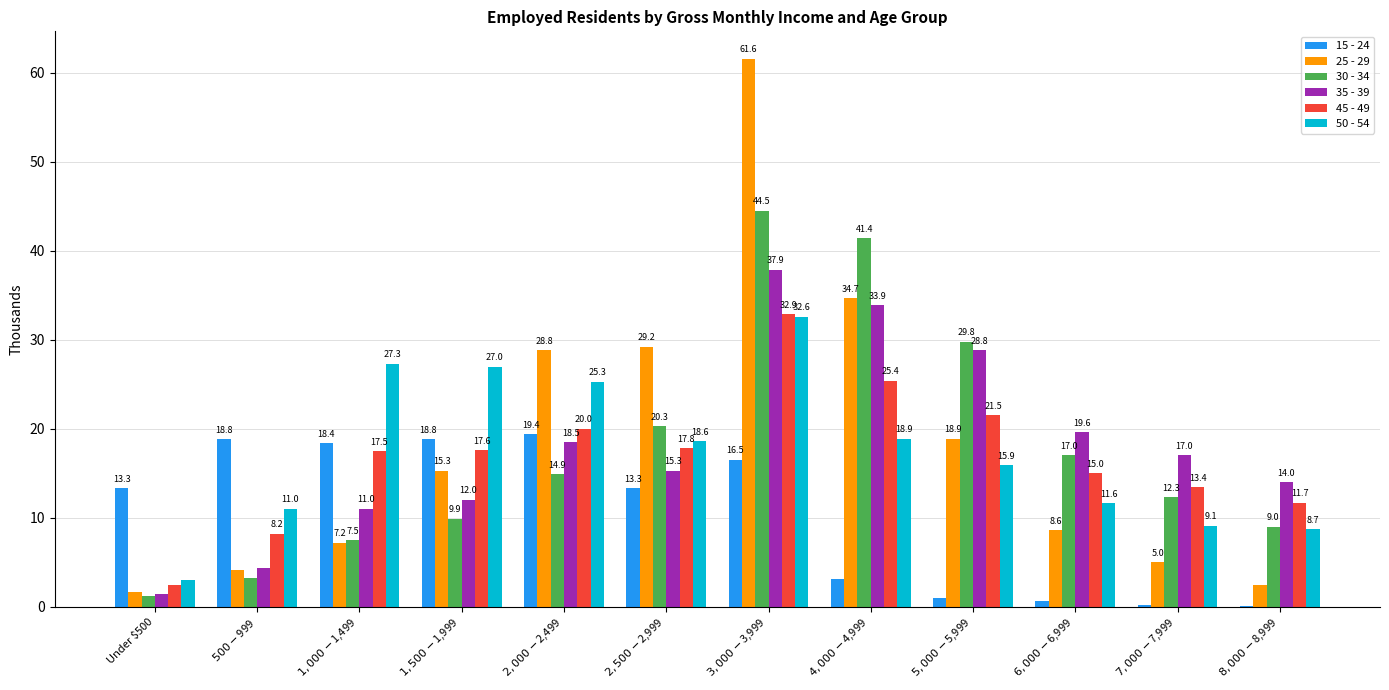

Which series changed the most between $4,000-$4,999 and $5,000-$5,999?

25 - 29